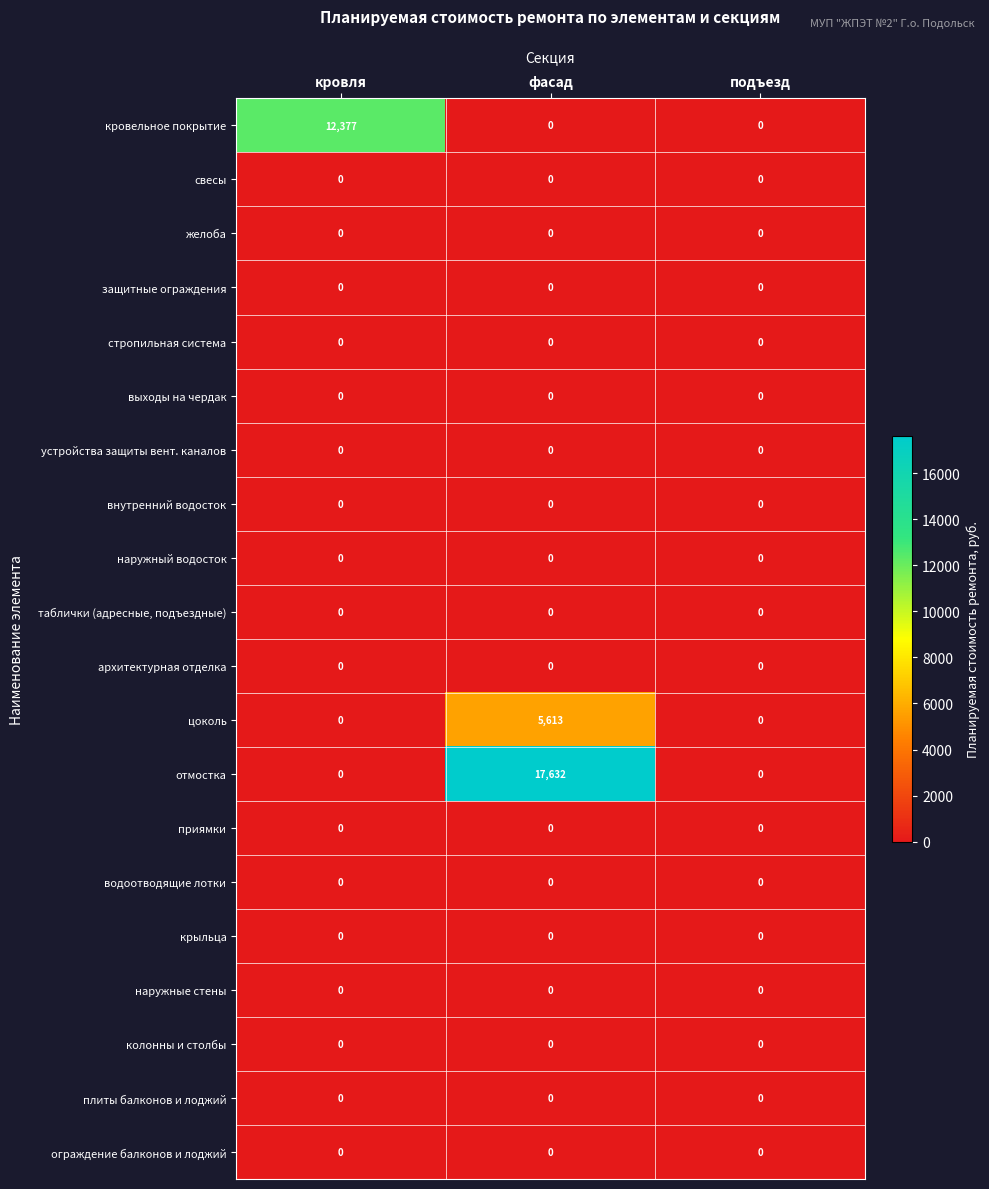

Count the number of data series in this chart.

20